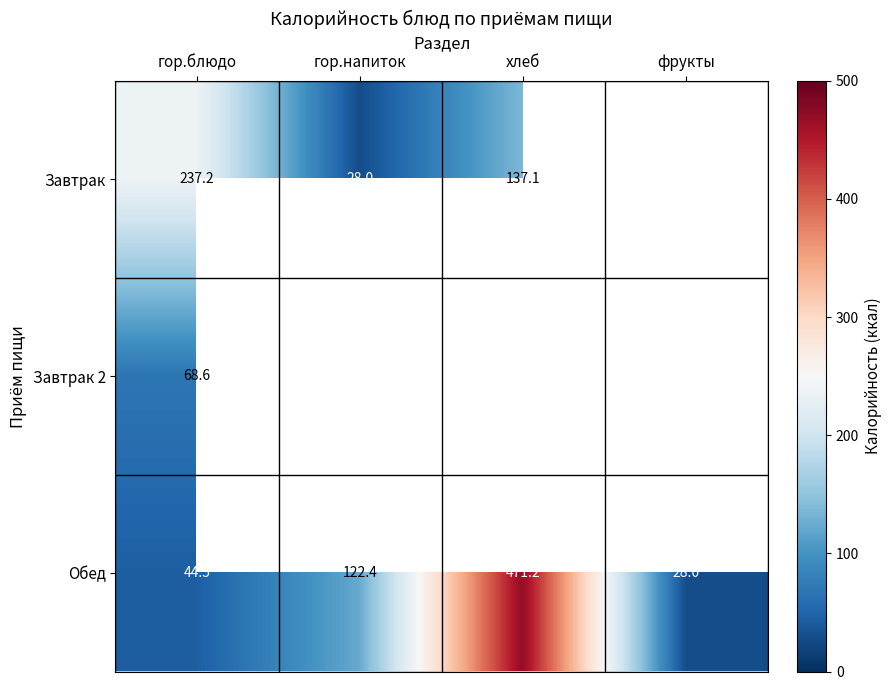

At which label does Обед reach its peak?

хлеб